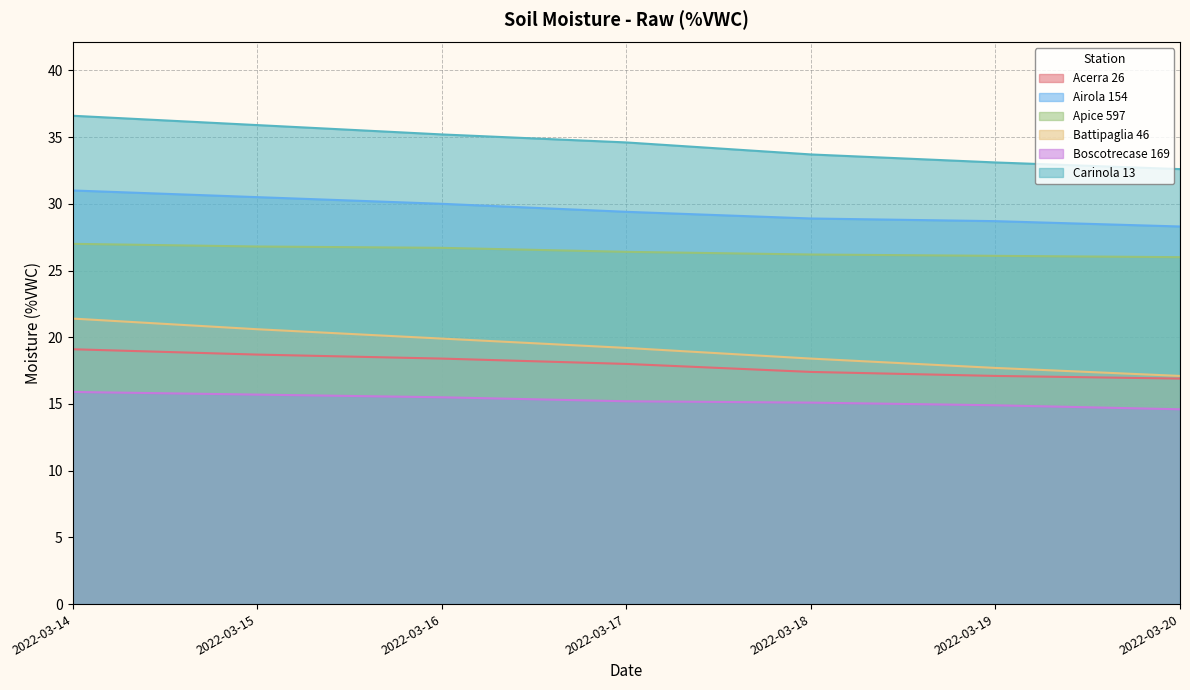

Reading left to right, what are all the values shown in this chart?

Acerra 26: 2022-03-14=19.1	2022-03-15=18.7	2022-03-16=18.4	2022-03-17=18.0	2022-03-18=17.4	2022-03-19=17.1	2022-03-20=16.9
Airola 154: 2022-03-14=31.0	2022-03-15=30.5	2022-03-16=30.0	2022-03-17=29.4	2022-03-18=28.9	2022-03-19=28.7	2022-03-20=28.3
Apice 597: 2022-03-14=27.0	2022-03-15=26.8	2022-03-16=26.7	2022-03-17=26.4	2022-03-18=26.2	2022-03-19=26.1	2022-03-20=26.0
Battipaglia 46: 2022-03-14=21.4	2022-03-15=20.6	2022-03-16=19.9	2022-03-17=19.2	2022-03-18=18.4	2022-03-19=17.7	2022-03-20=17.1
Boscotrecase 169: 2022-03-14=15.9	2022-03-15=15.7	2022-03-16=15.5	2022-03-17=15.2	2022-03-18=15.1	2022-03-19=14.9	2022-03-20=14.6
Carinola 13: 2022-03-14=36.6	2022-03-15=35.9	2022-03-16=35.2	2022-03-17=34.6	2022-03-18=33.7	2022-03-19=33.1	2022-03-20=32.6